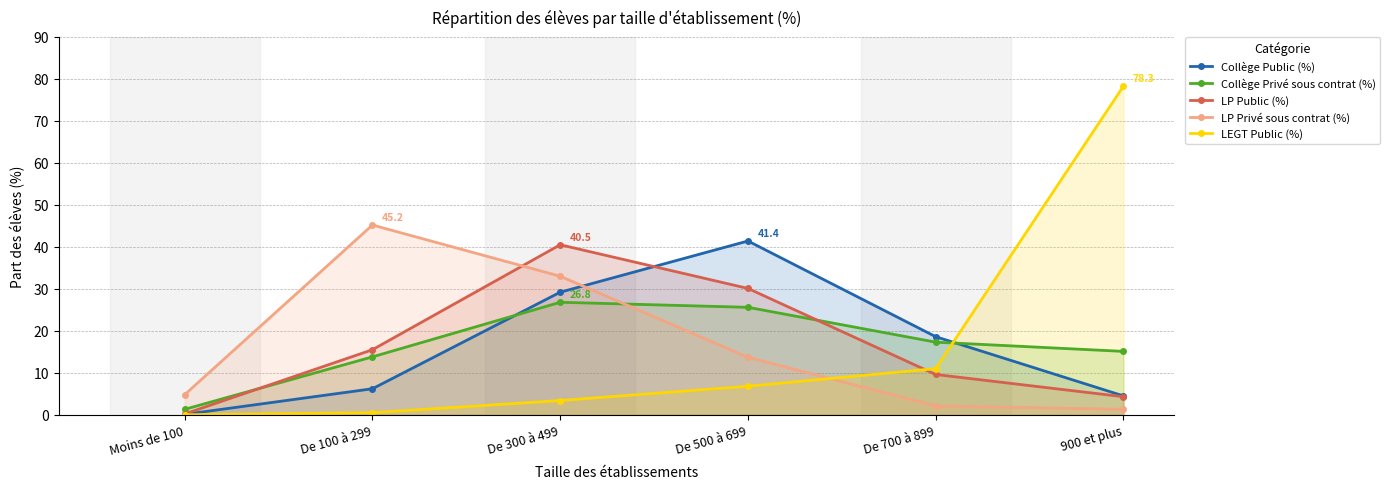

What is the value of the Collège Privé sous contrat (%) point at the 3rd from the left?

26.8